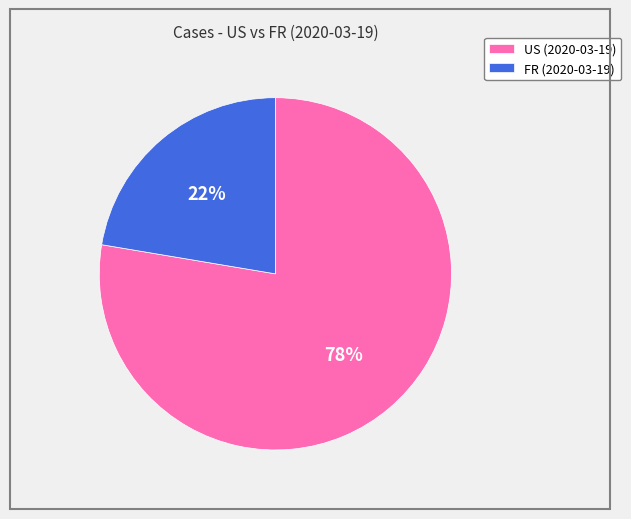

How many segments does this pie chart have?

2